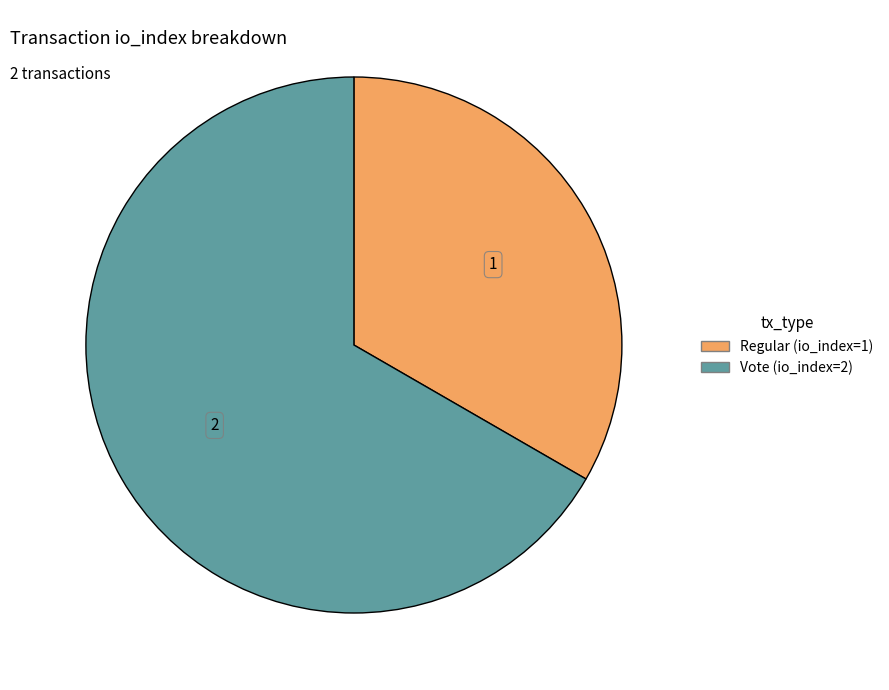

Does any single category account for the majority?

Yes